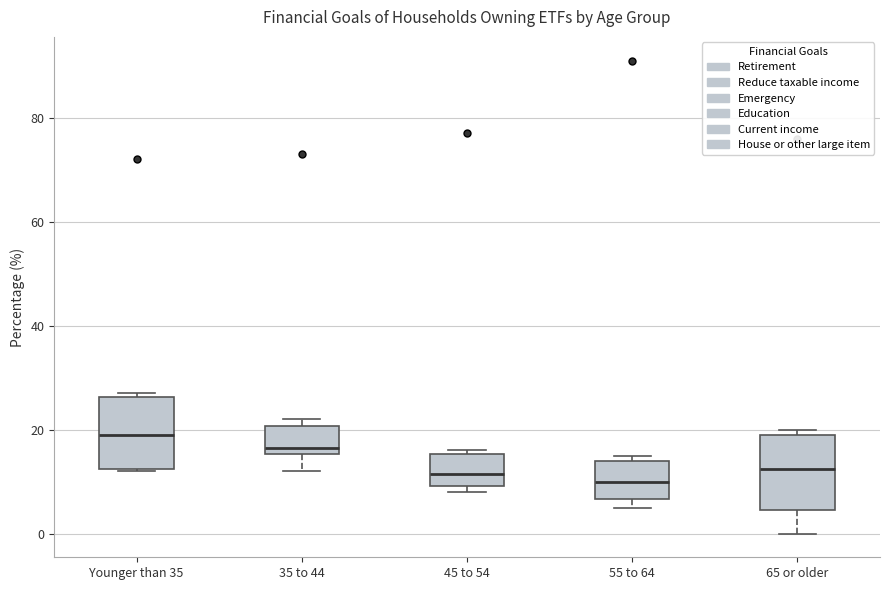

Reading left to right, read every box against the y-axis: the position of its median line, the range the box covers, and the ends of its whiskers. The values are not printed on the chart, so give them approximately, as read against the axis.

Younger than 35: median 20, box 12 to 26, whiskers 12 to 28
35 to 44: median 16 (just above the box's lower edge), box 16 to 20, whiskers 12 to 22
45 to 54: median 12, box 10 to 16, whiskers 8 to 16 (just above the box's upper edge)
55 to 64: median 10, box 6 to 14, whiskers 6 (just below the box's lower edge) to 16
65 or older: median 12, box 4 to 20, whiskers 0 to 20 (just above the box's upper edge)